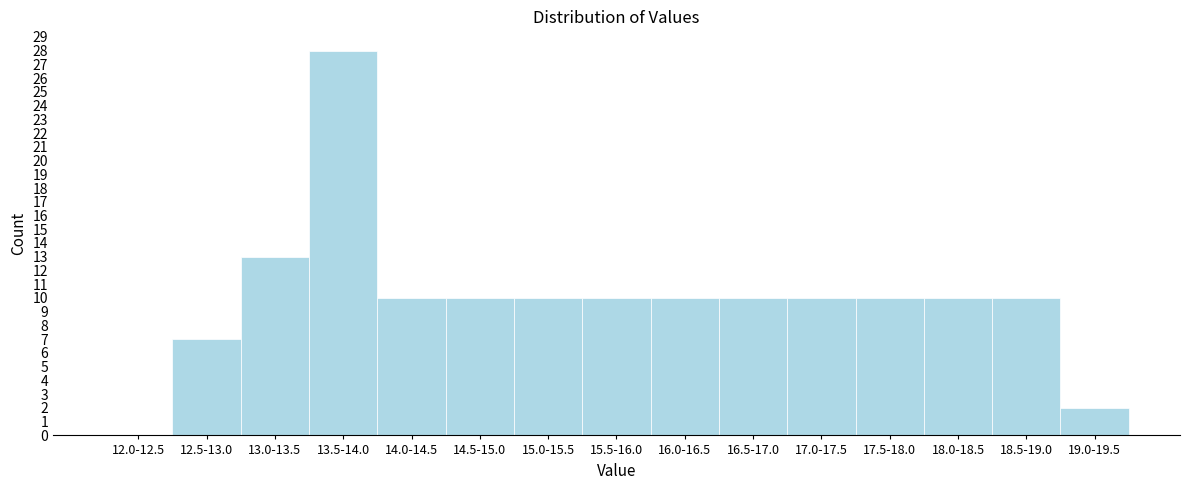

Reading left to right, what are all the values shown in this chart?

12.0-12.5=0	12.5-13.0=7	13.0-13.5=13	13.5-14.0=28	14.0-14.5=10	14.5-15.0=10	15.0-15.5=10	15.5-16.0=10	16.0-16.5=10	16.5-17.0=10	17.0-17.5=10	17.5-18.0=10	18.0-18.5=10	18.5-19.0=10	19.0-19.5=2